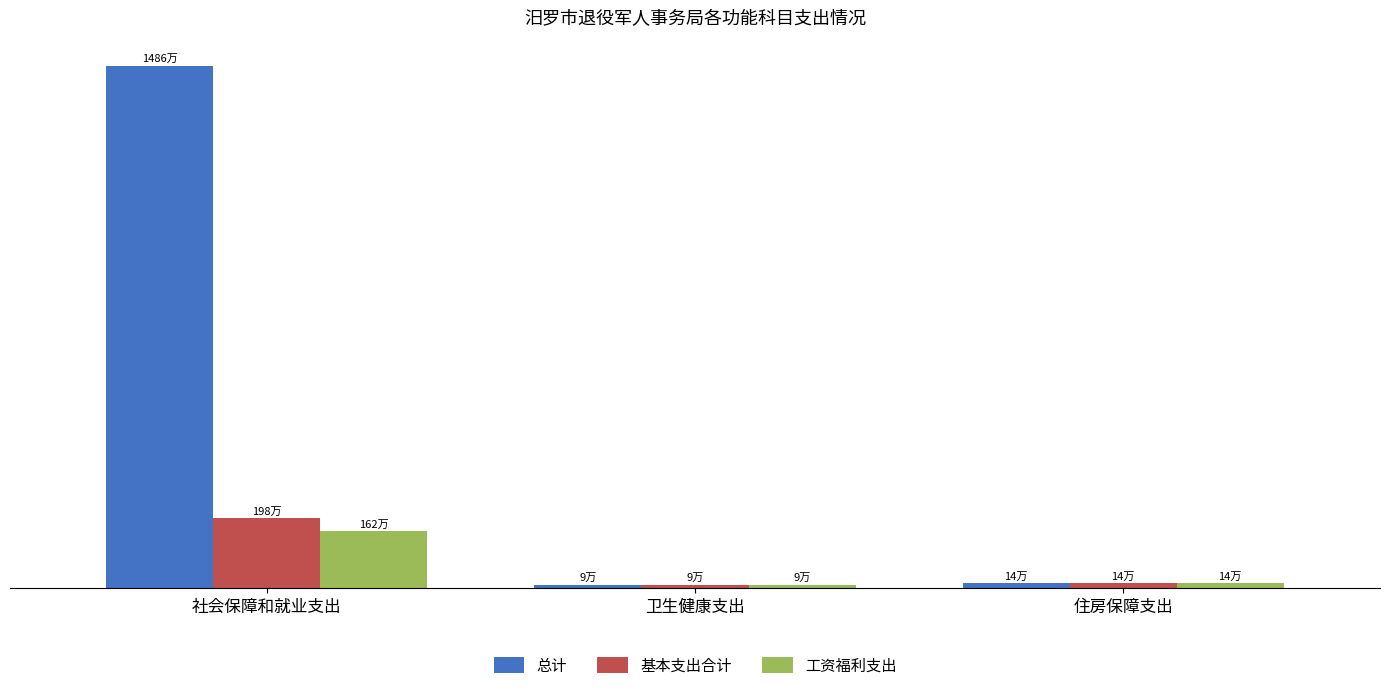

Where does the 总计 series first go above 146709?

社会保障和就业支出